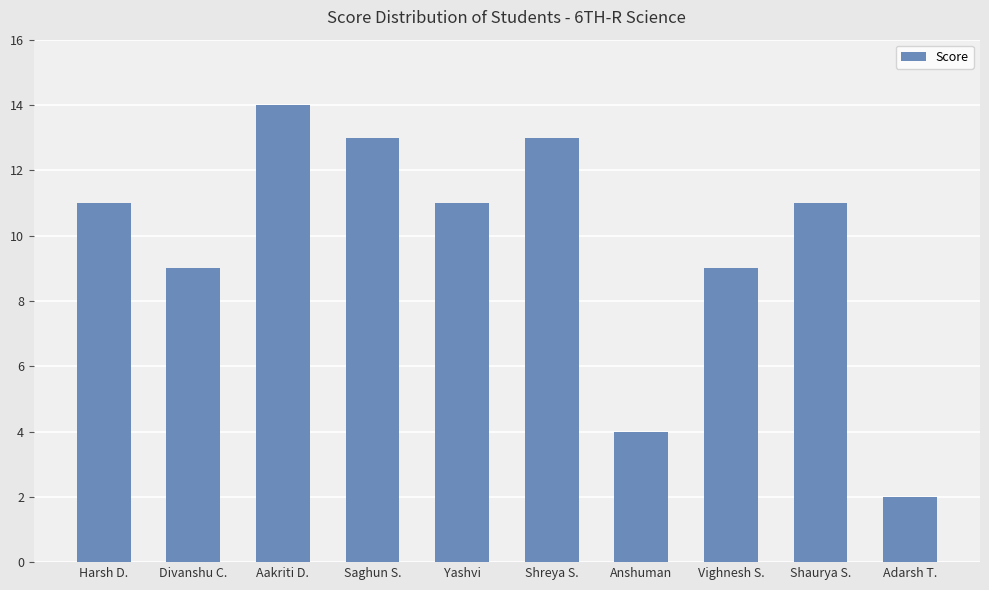

What is the approximate value at Shreya S., to the nearest 5?

15